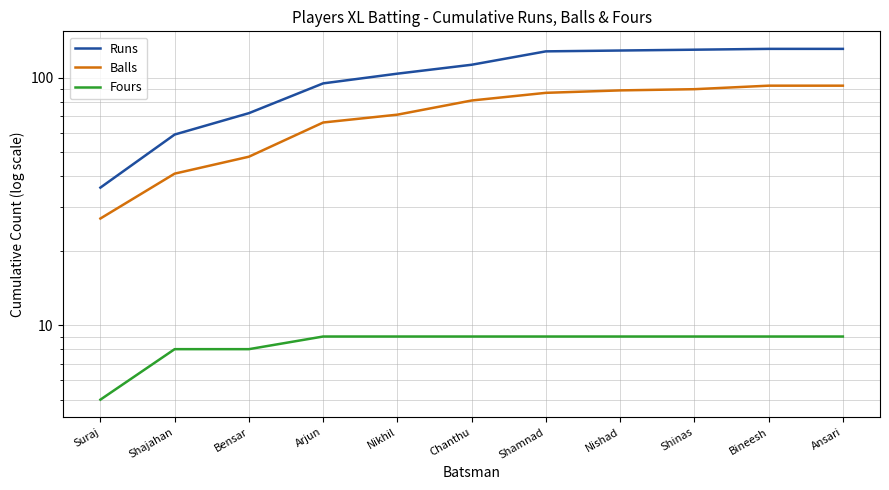

Is it true that Fours equals 14 at Shajahan?

False